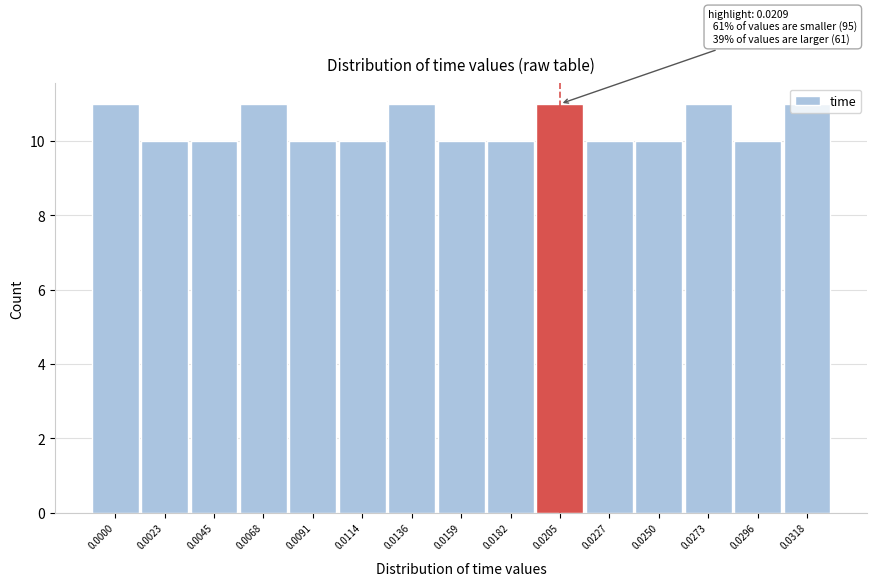

What is the sum of all values?

156